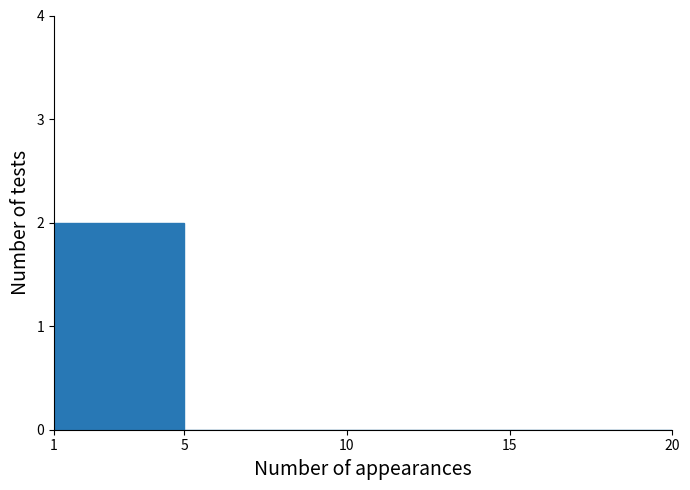

Over which range of the x-axis is the bar tallest?

1 to 5